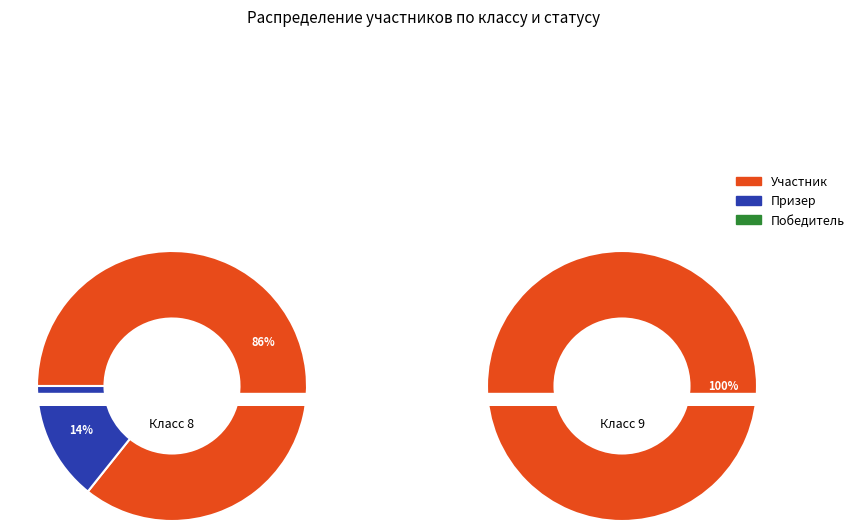

Which category accounts for the majority?

Участник